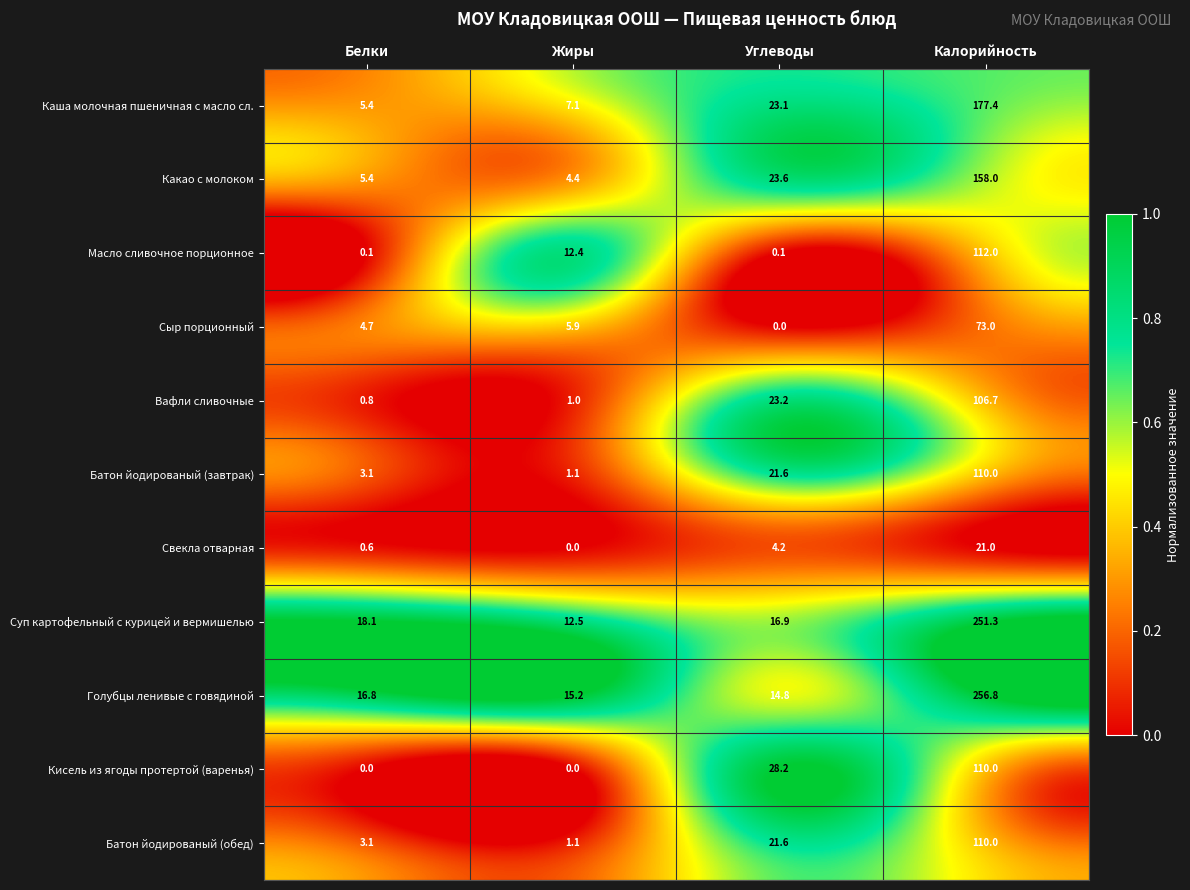

What is the approximate value of Какао с молоком at Белки?

5.4